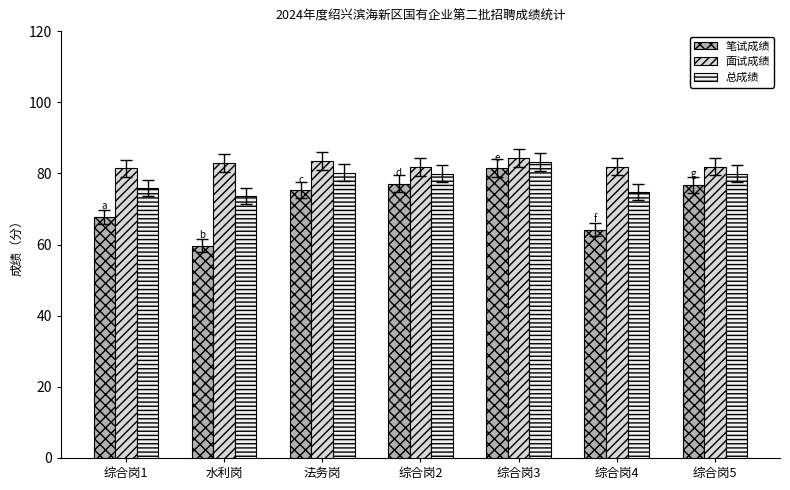

What value does the 面试成绩 series have at 法务岗?

83.6